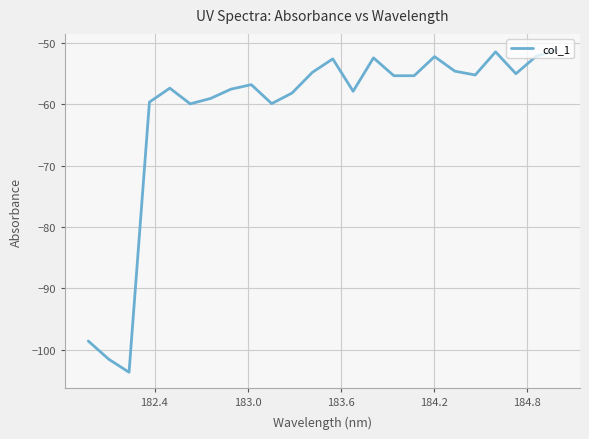

What is the difference between the maximum and minimum values?

52.6